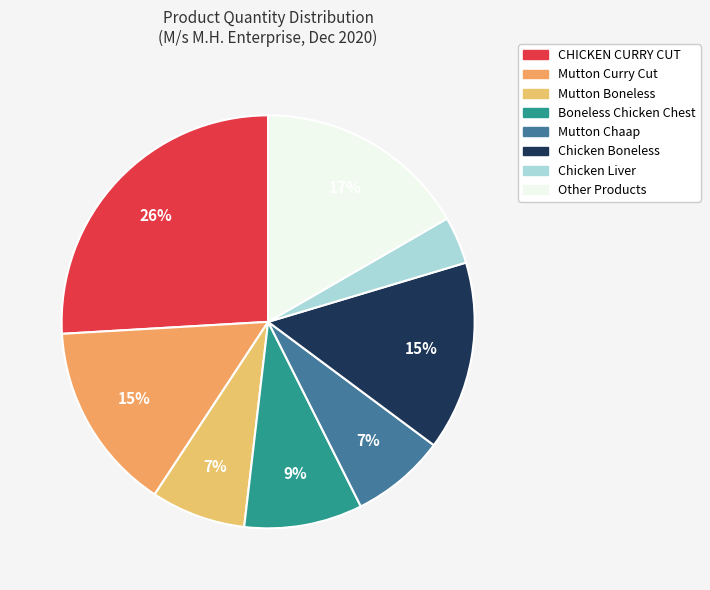

Count the number of slices in the pie.

8